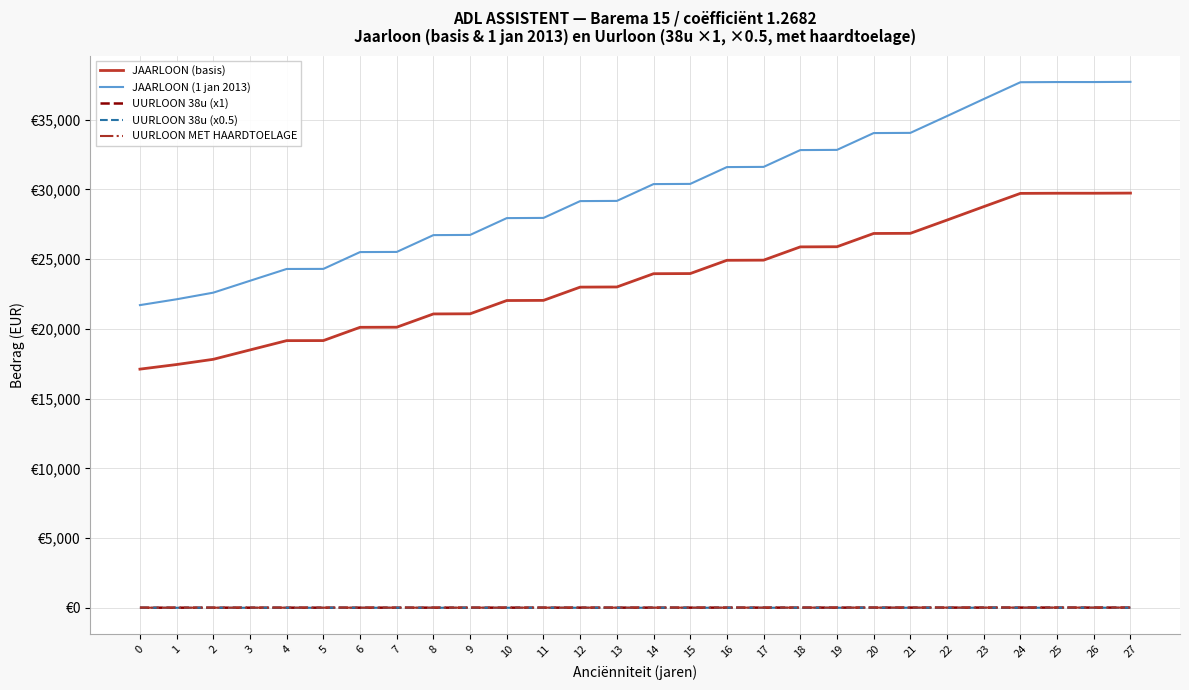

Does the chart have visible grid lines?

Yes